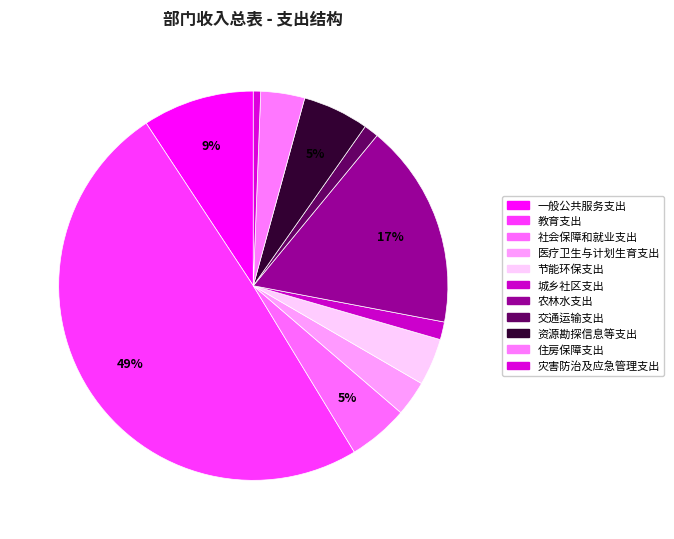

How many slices are in this pie chart?

11